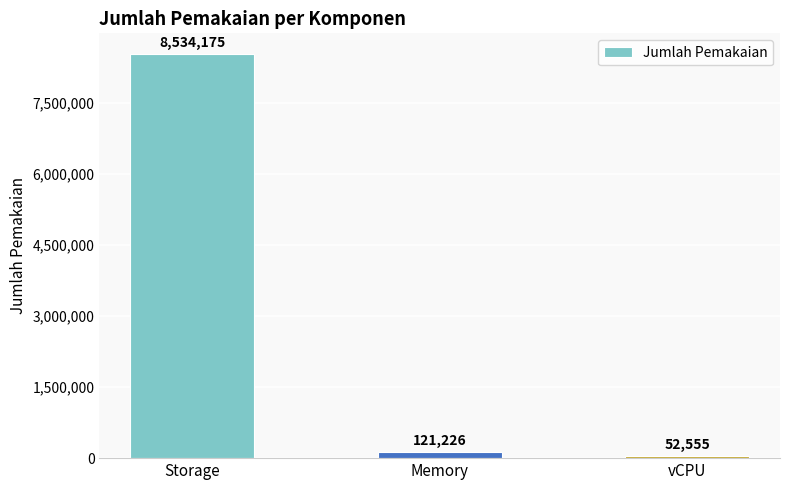

What is the label of the 1st bar from the right?

vCPU